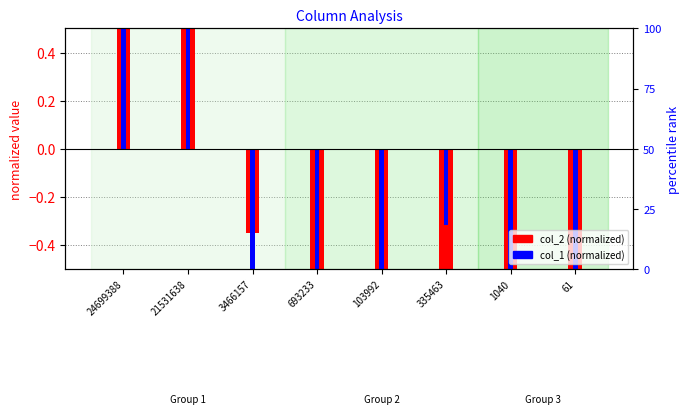

The col_2 (normalized) series shows -0.3 at 3466157. True or false?

True